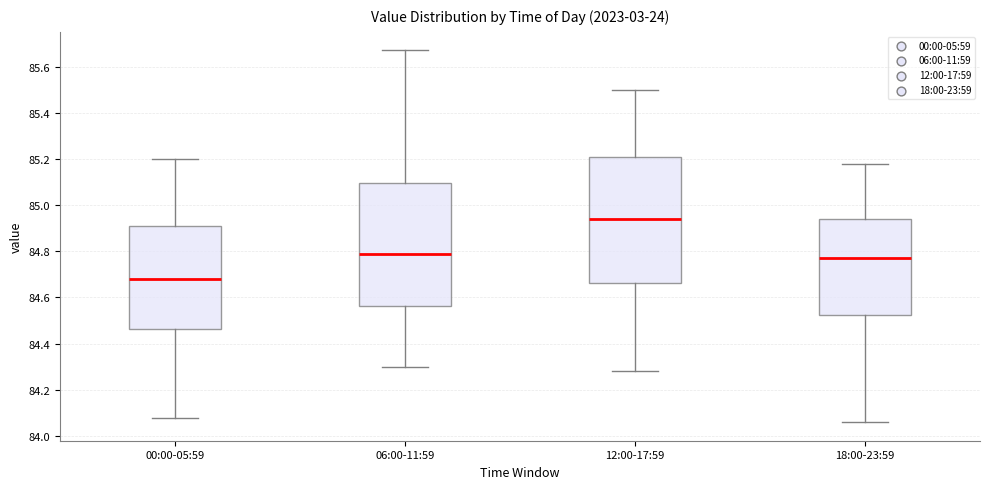

Which box has the lowest median line?

00:00-05:59